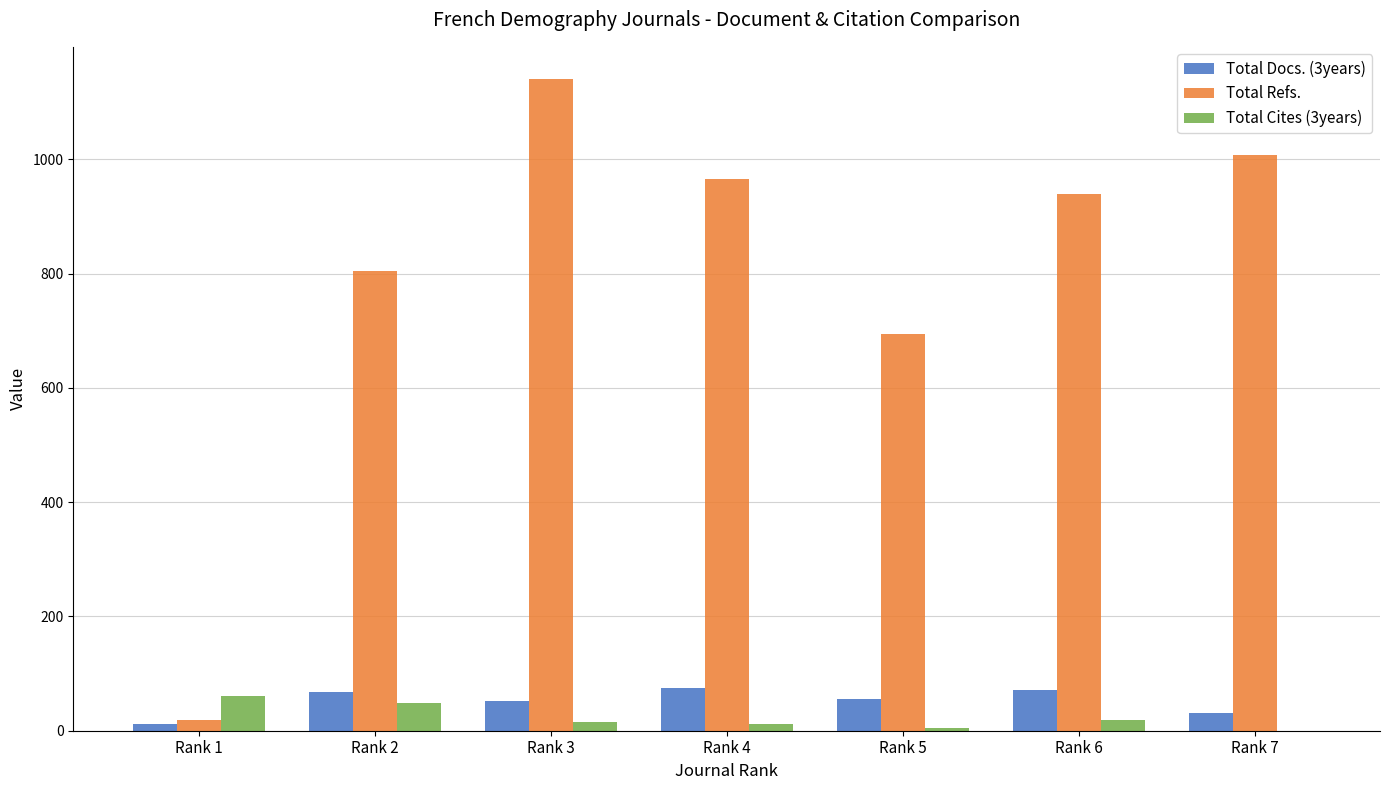

Which category has the highest value in the Total Refs. series?

Rank 3